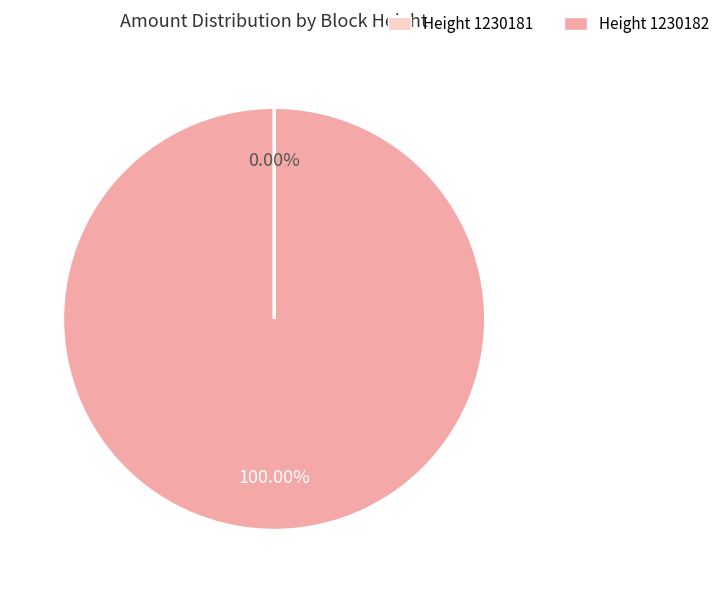

To the nearest percent, what is the difference between the largest and smallest slice percentages?

100%